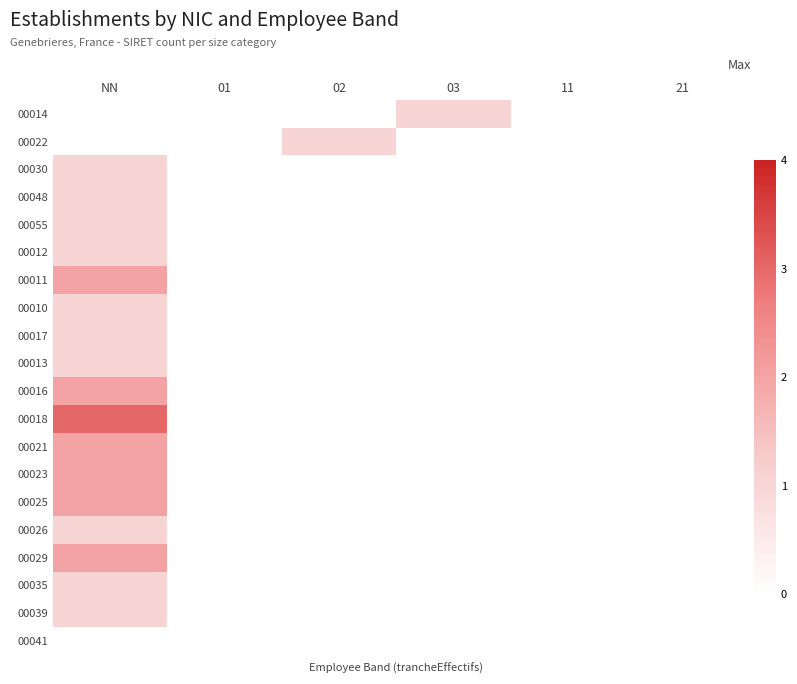

List the series in order of their peak value, lowest first.

00010, 00017, 00013, 00014, 00022, 00030, 00048, 00055, 00012, 00026, 00035, 00039, 00011, 00016, 00021, 00023, 00025, 00029, 00018, 00041